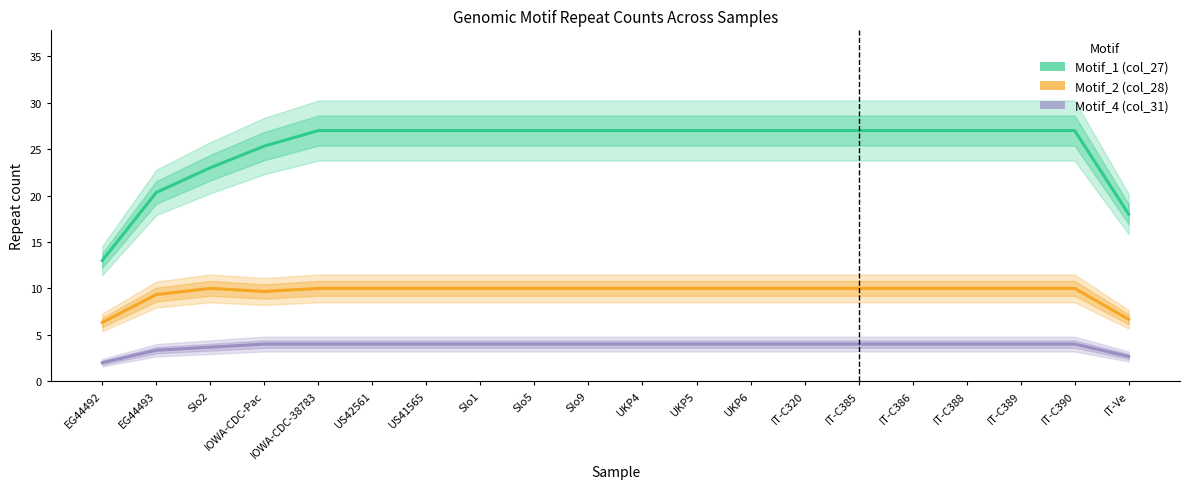

Which category has the highest value in the Motif_4 (col_31) series?

IOWA-CDC-Pac